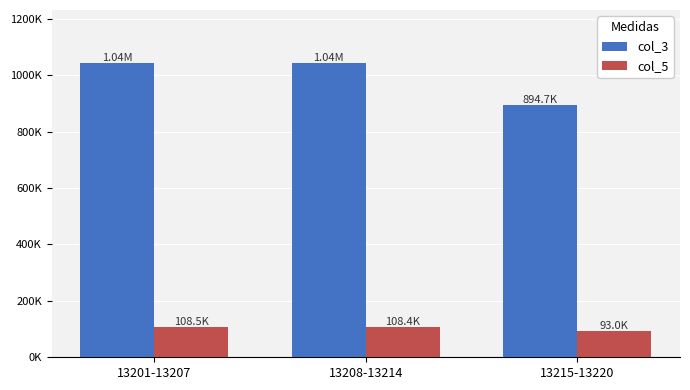

True or false: col_5 has a value of 108.4 at 13208-13214.

True